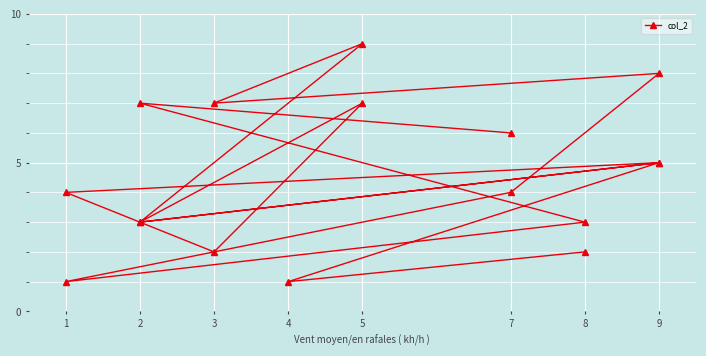

Which label corresponds to the smallest value in the chart?

1